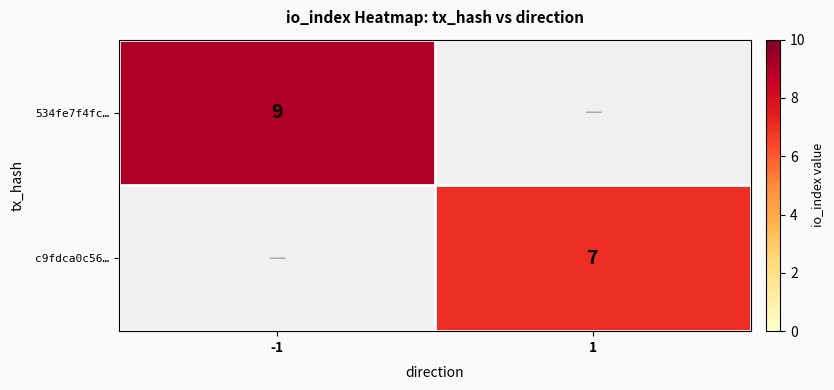

Is it true that c9fdca0c56… equals 11 at 1?

False